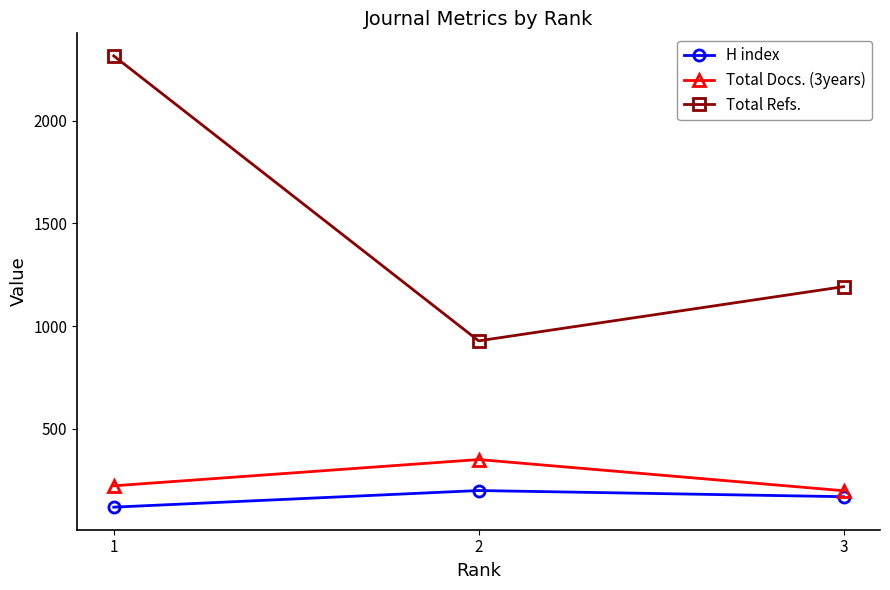

How many categories are shown in the chart?

3